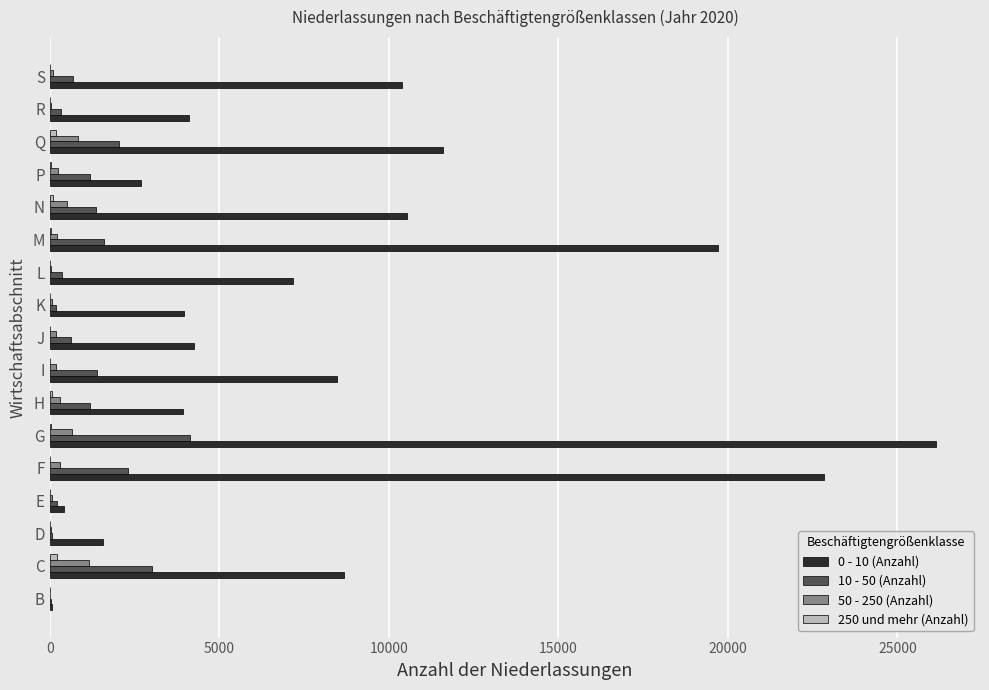

The value of 10 - 50 (Anzahl) at S is 685. True or false?

True